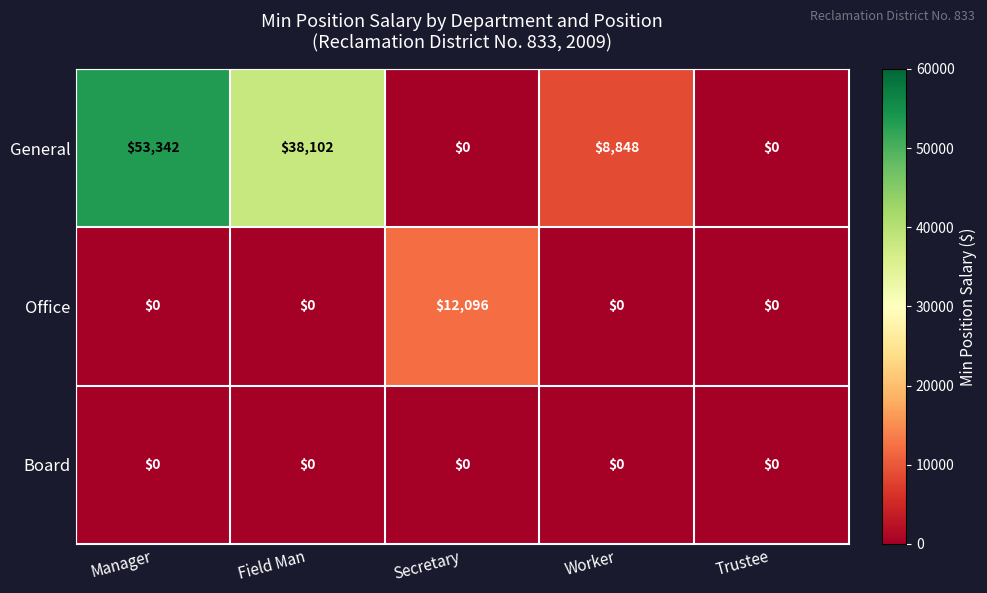

Which series has the largest range (max minus min)?

General